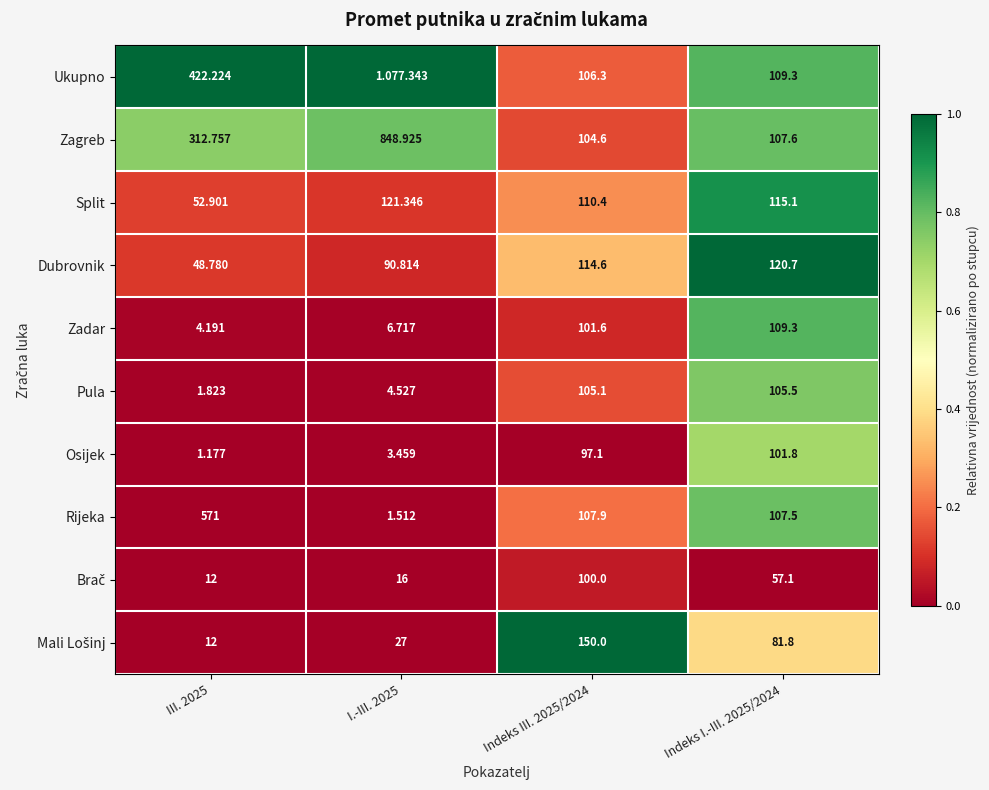

Is the value of Ukupno at III. 2025 greater than the value of Split at Indeks III. 2025/2024?

Yes